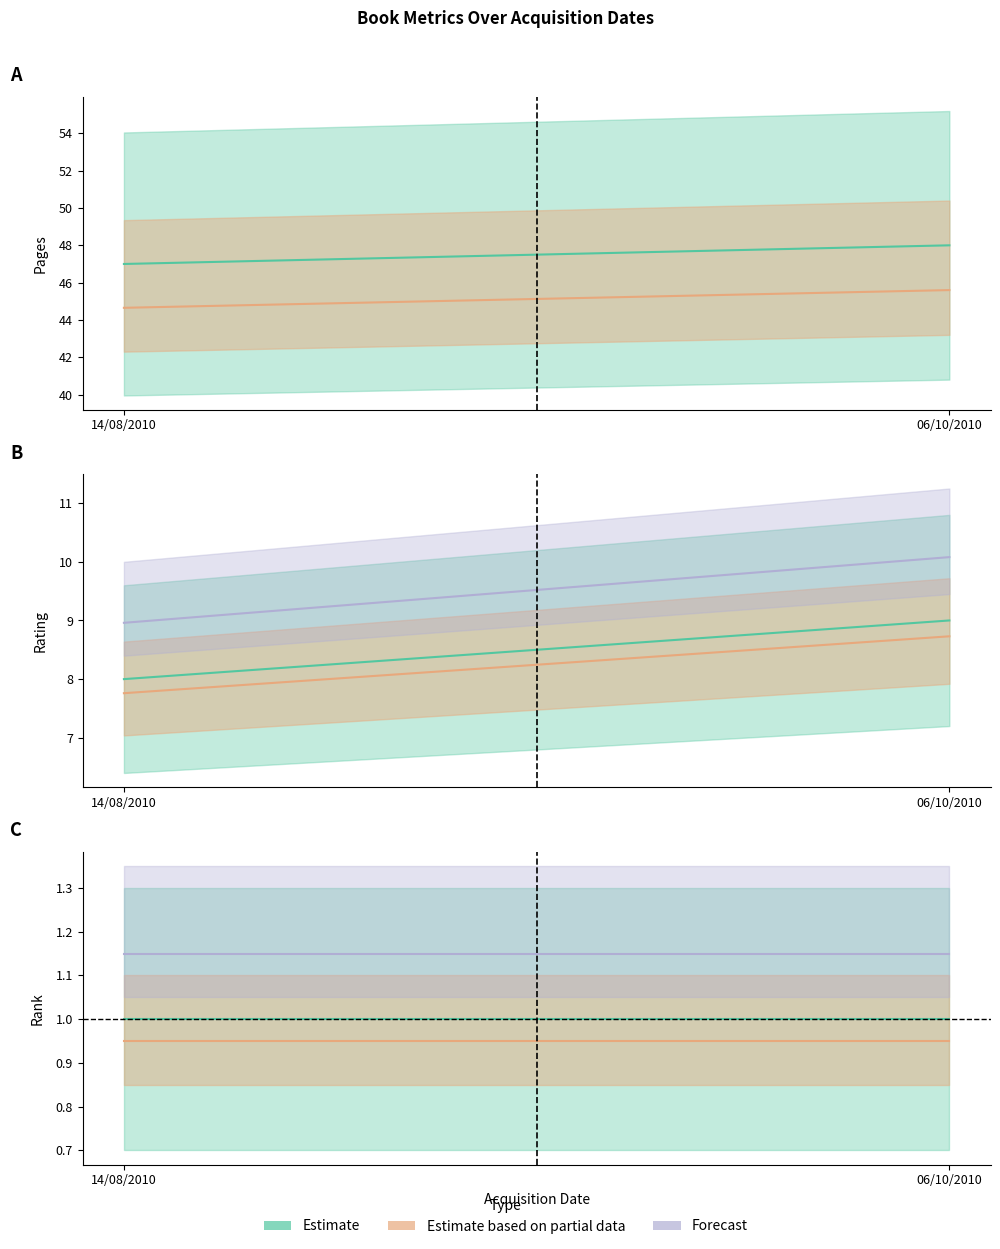

Reading left to right, what are all the values shown in this chart?

pages: 47	48
rating: 8	9
rank: 1	1
read: 1	1